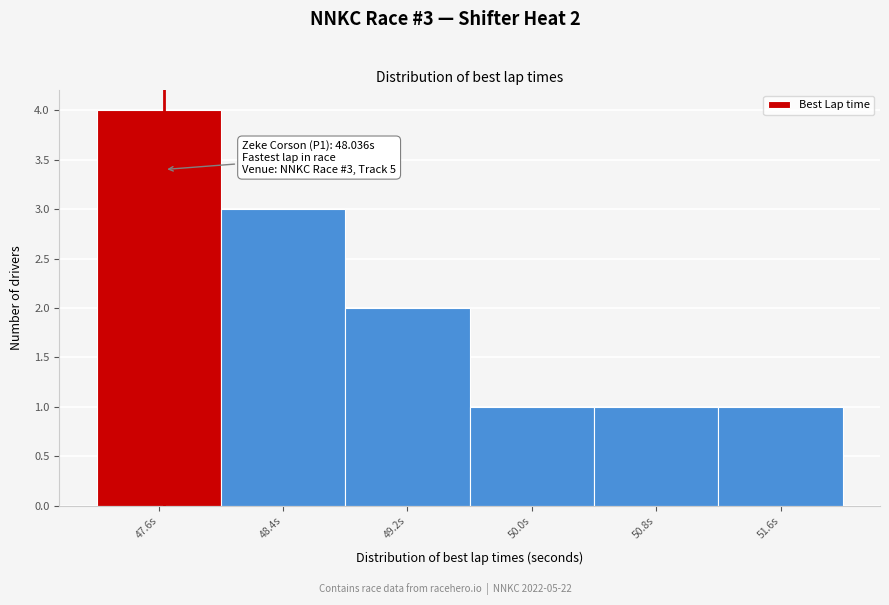

Reading left to right, list all the values displayed in this chart.

4	3	2	1	1	1